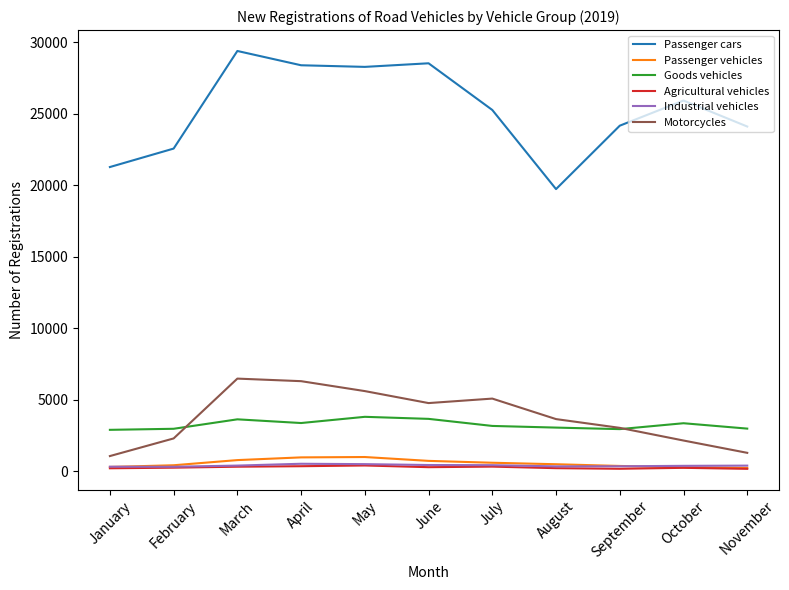

Which series has the largest total across all categories?

Passenger cars